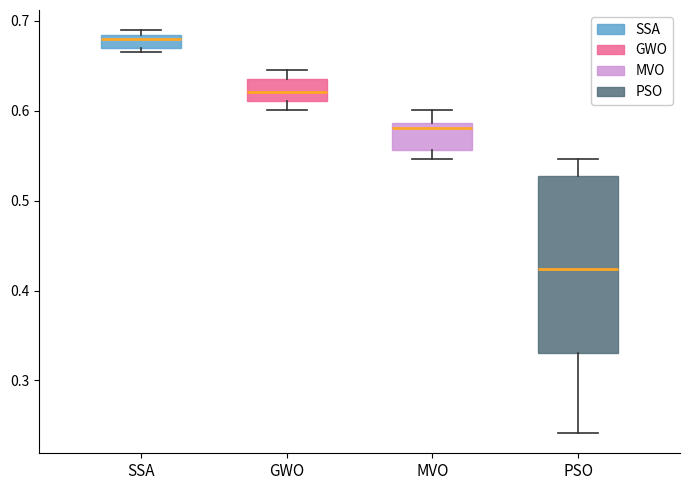

Where is the lower edge of the box for GWO on the y-axis? The values are not printed on the chart, so give them approximately, as read against the axis.

0.61